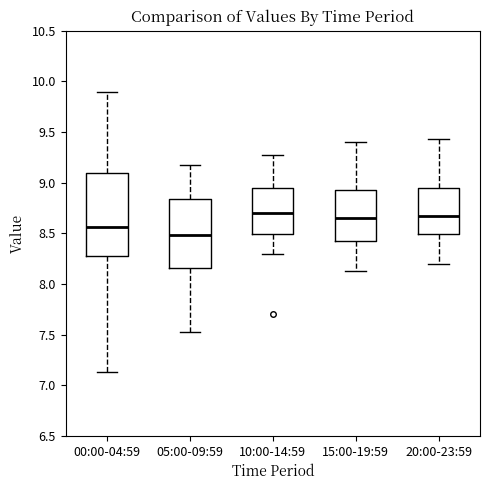

Reading left to right, transcribe this box plot: for each box, give where its median line is, the range the box spans, and where its two whiskers end, as read against the y-axis. The values are not printed on the chart, so give them approximately, as read against the axis.

00:00-04:59: median 8.55, box 8.30 to 9.10, whiskers 7.15 to 9.90
05:00-09:59: median 8.50, box 8.15 to 8.85, whiskers 7.55 to 9.15
10:00-14:59: median 8.70, box 8.50 to 8.95, whiskers 8.30 to 9.25
15:00-19:59: median 8.65, box 8.40 to 8.95, whiskers 8.15 to 9.40
20:00-23:59: median 8.65, box 8.50 to 8.95, whiskers 8.20 to 9.45